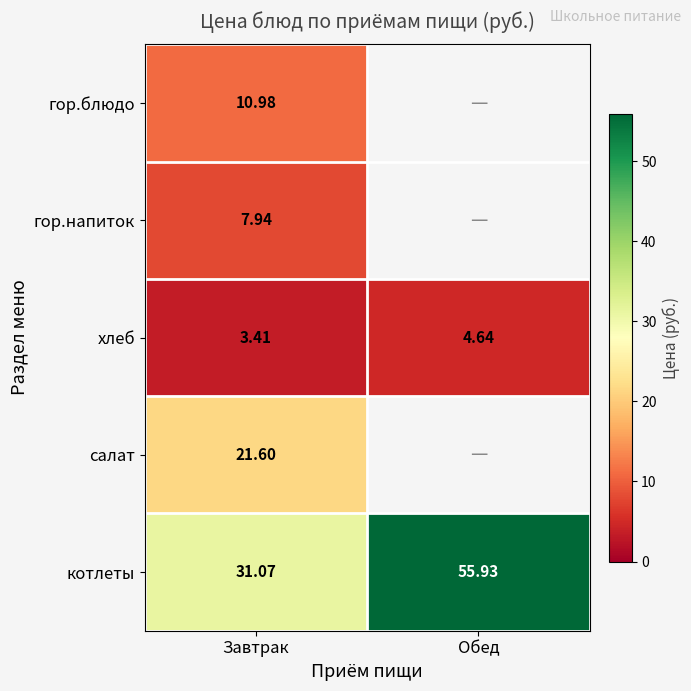

Rank the series at Завтрак from highest to lowest value.

котлеты, салат, гор.блюдо, гор.напиток, хлеб